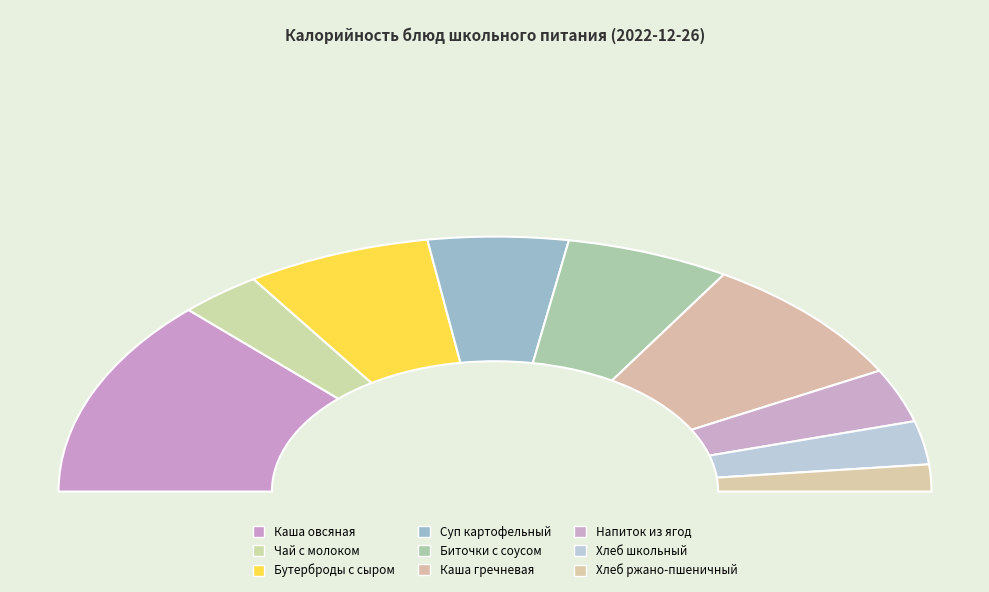

To the nearest percent, what is the average slice percentage?

11%